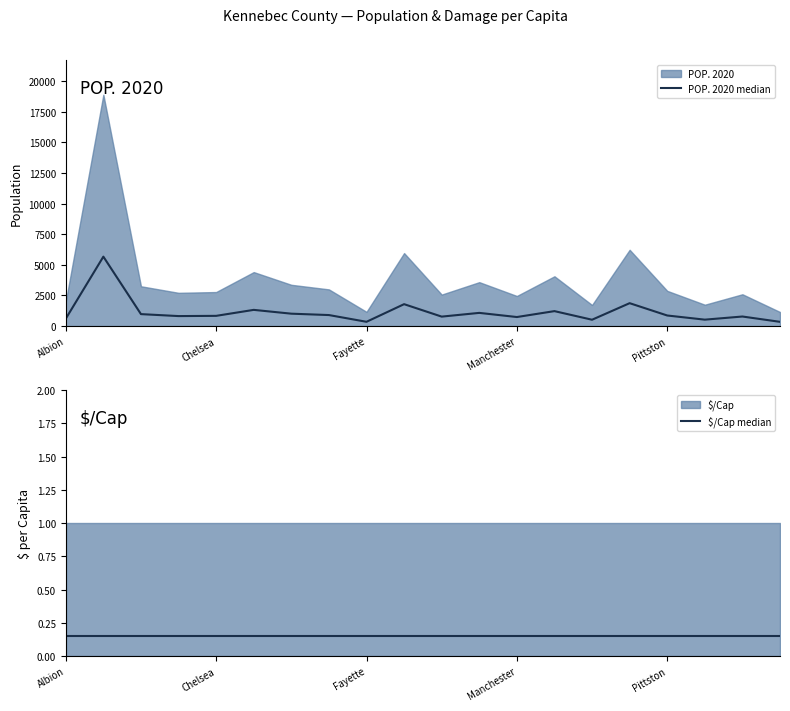

What is the sum of the POP. 2020 median values at Manchester and 9?

2602.8